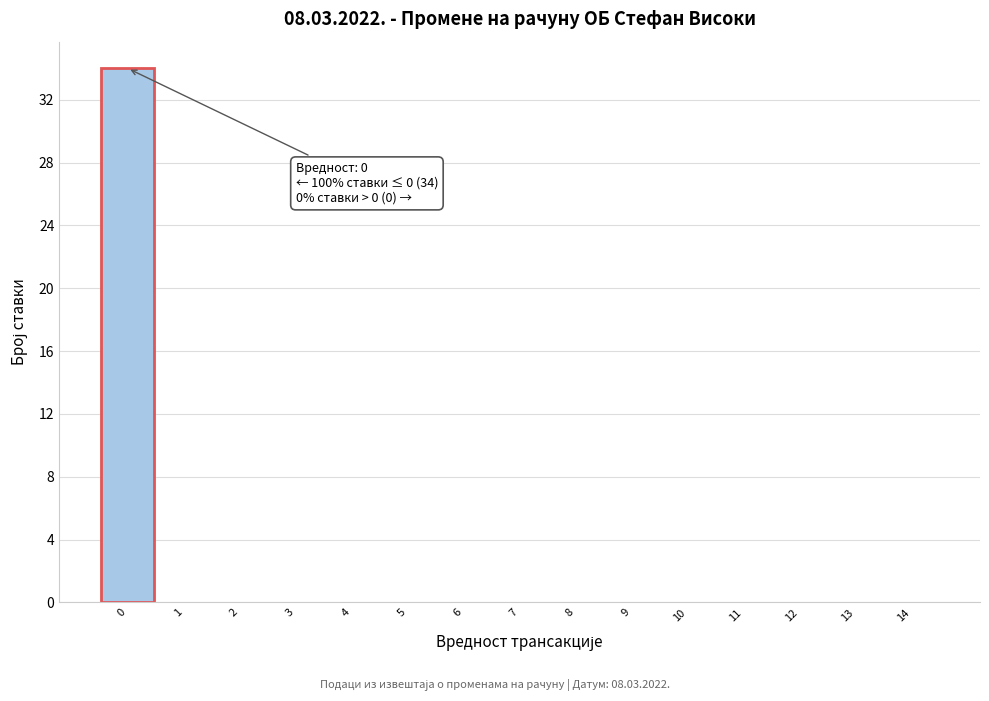

Over which range of the x-axis is the bar tallest?

-0.5 to 0.5